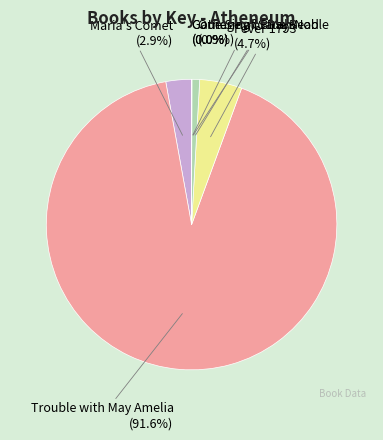

Does any single category account for the majority?

Yes